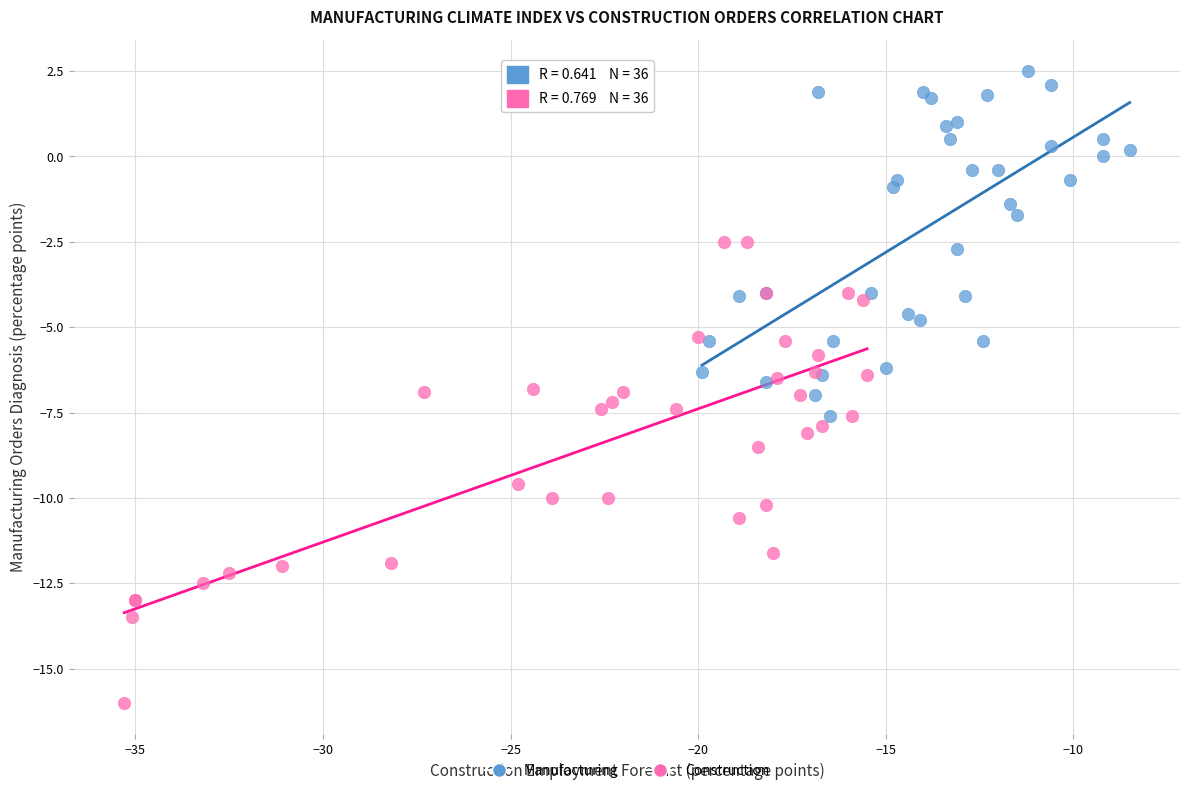

Which series contains the lowest Y value?

Construction